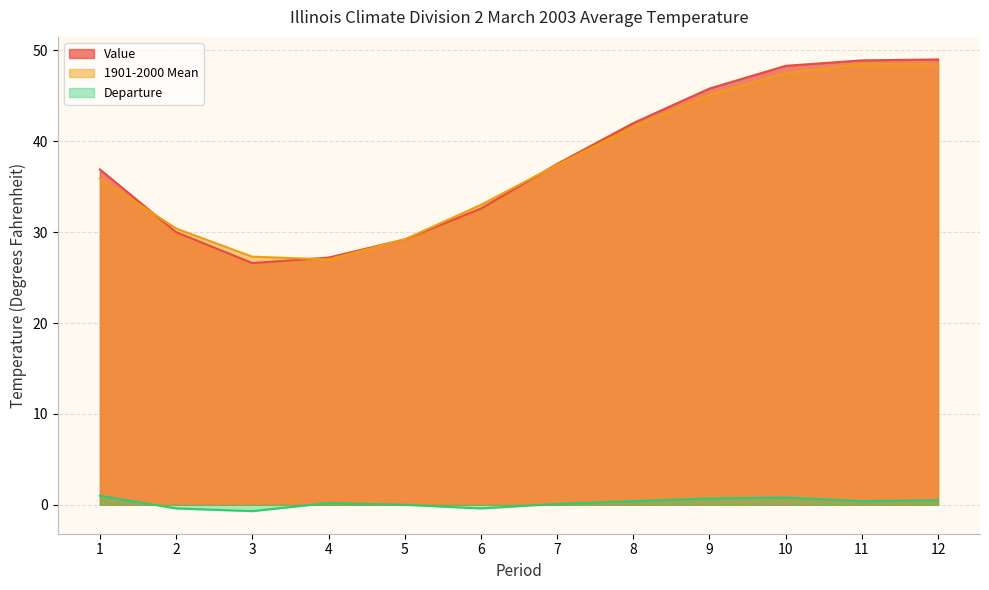

What is the maximum value for 1901-2000 Mean?

48.5